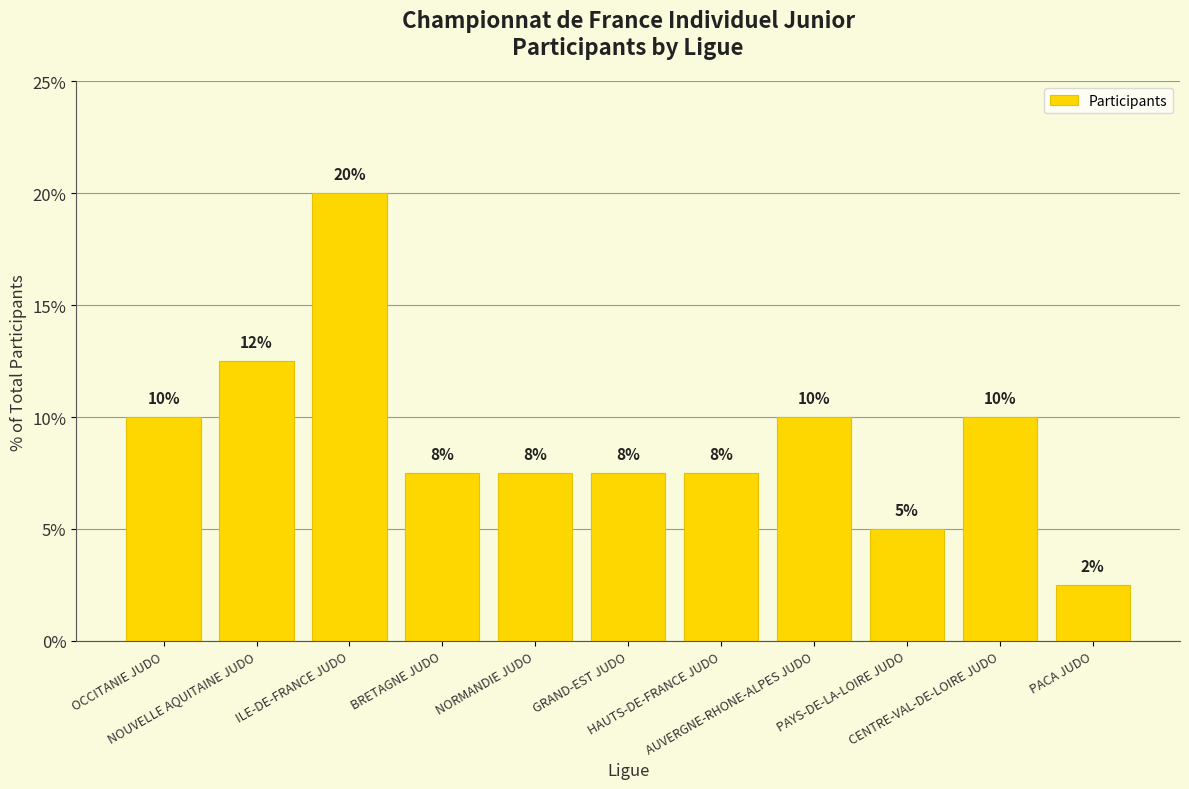

Which has a higher value, CENTRE-VAL-DE-LOIRE JUDO or NORMANDIE JUDO?

CENTRE-VAL-DE-LOIRE JUDO